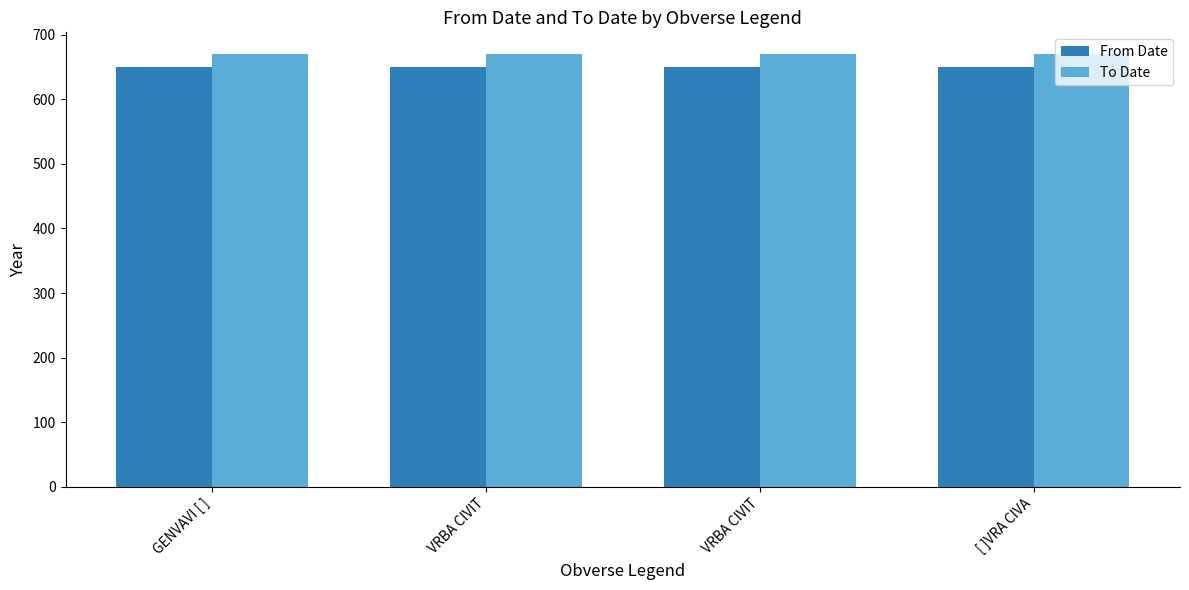

Between VRBA CIVIT and VRBA CIVIT, which is larger?

VRBA CIVIT